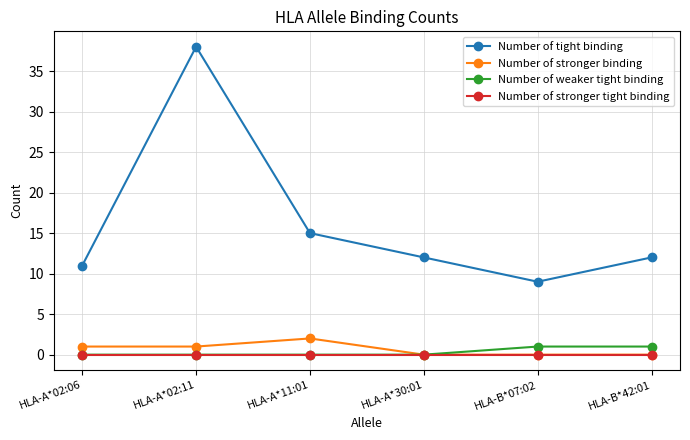

What is the difference between the maximum and minimum values in the Number of weaker tight binding series?

1